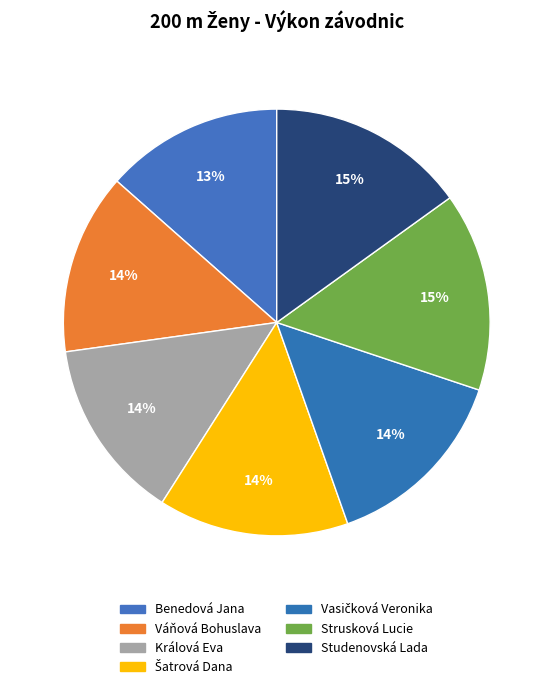

How many slices are in this pie chart?

7